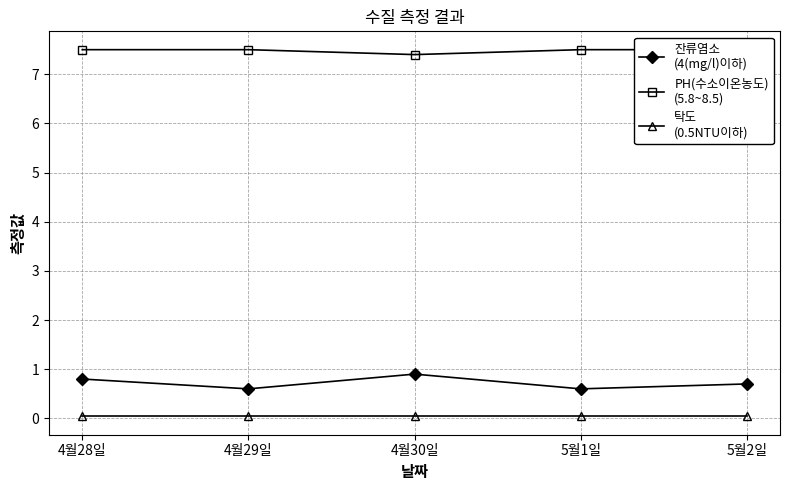

Reading left to right, what are all the values shown in this chart?

잔류염소
(4(mg/l)이하): 4월28일=0.8	4월29일=0.6	4월30일=0.9	5월1일=0.6	5월2일=0.7
PH(수소이온농도)
(5.8~8.5): 4월28일=7.5	4월29일=7.5	4월30일=7.4	5월1일=7.5	5월2일=7.5
탁도
(0.5NTU이하): 4월28일=0.0	4월29일=0.0	4월30일=0.0	5월1일=0.0	5월2일=0.0